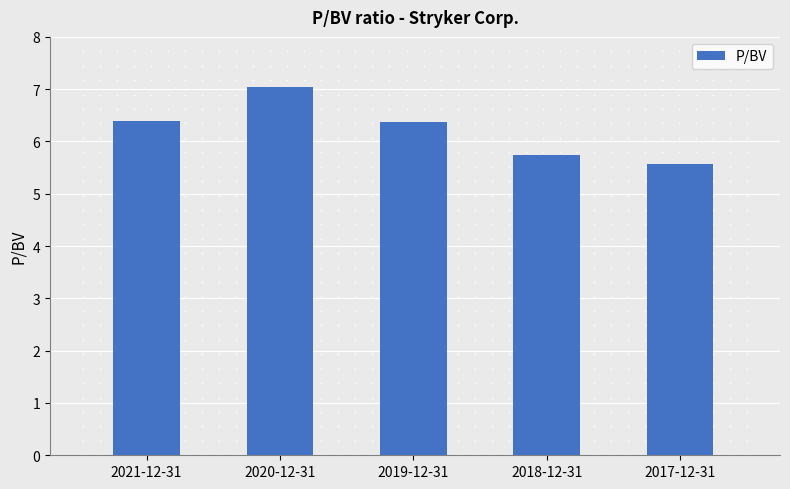

Which has a higher value, 2017-12-31 or 2018-12-31?

2018-12-31